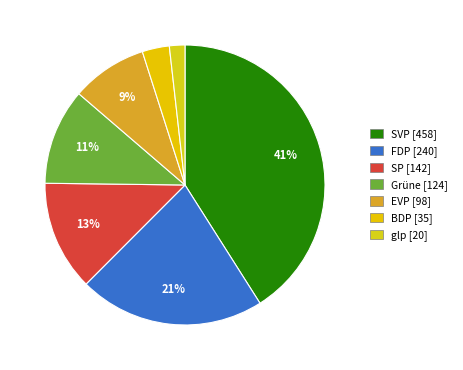

Which category has the biggest portion of the pie?

SVP